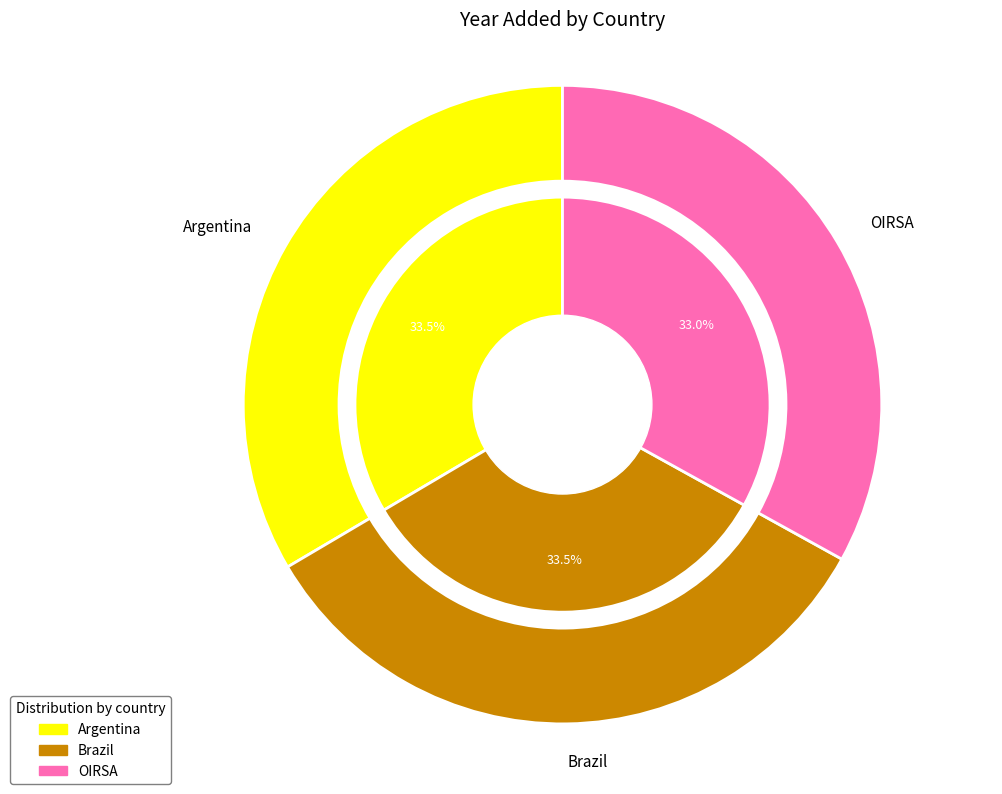

The OIRSA slice represents 33% of the pie. True or false?

True